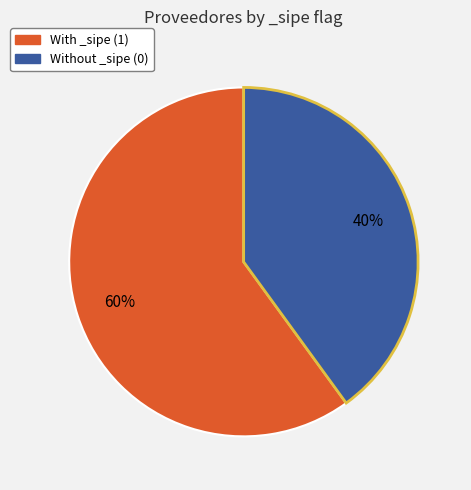

To the nearest percent, what is the difference between the largest and smallest slice percentages?

20%